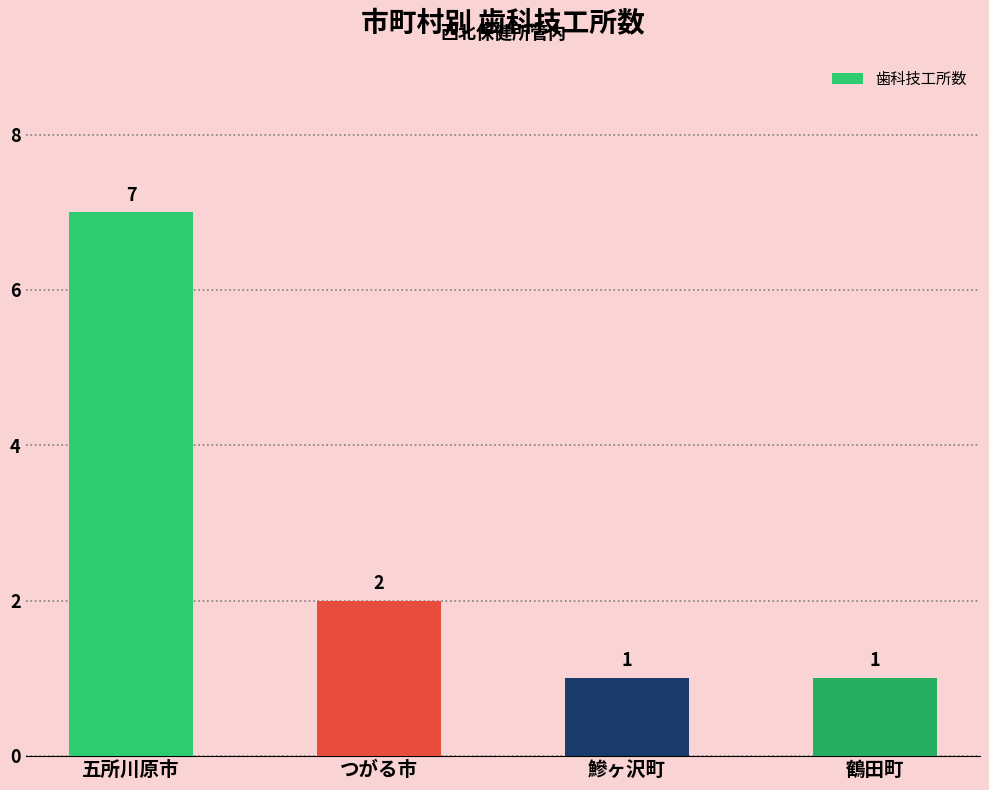

What value does the data have at つがる市?

2